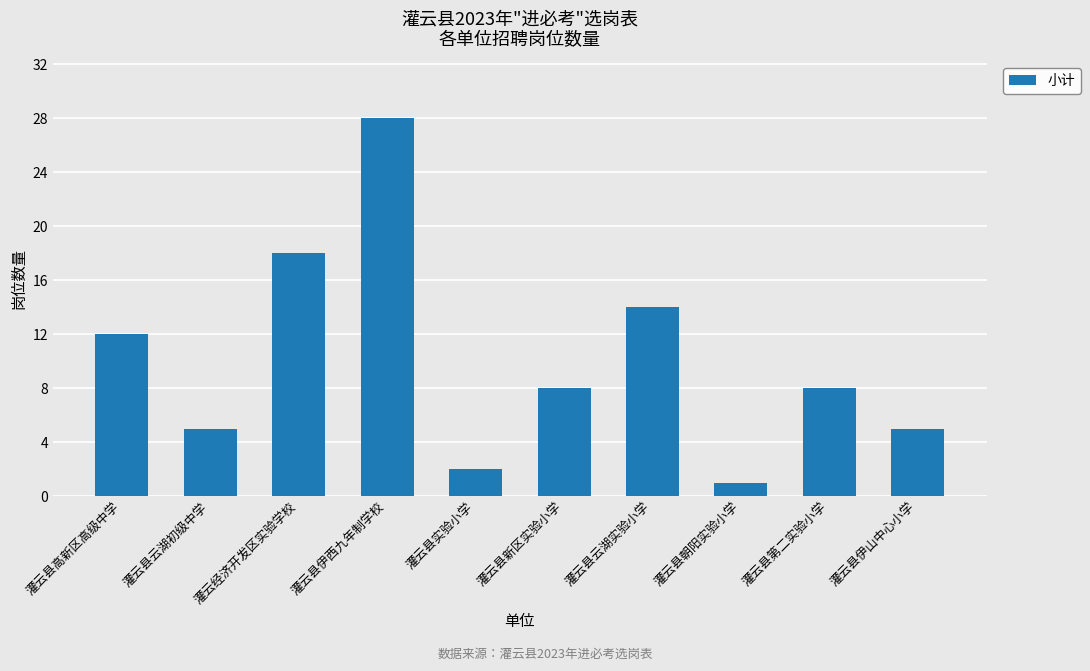

Reading left to right, list all the values displayed in this chart.

12	5	18	28	2	8	14	1	8	5